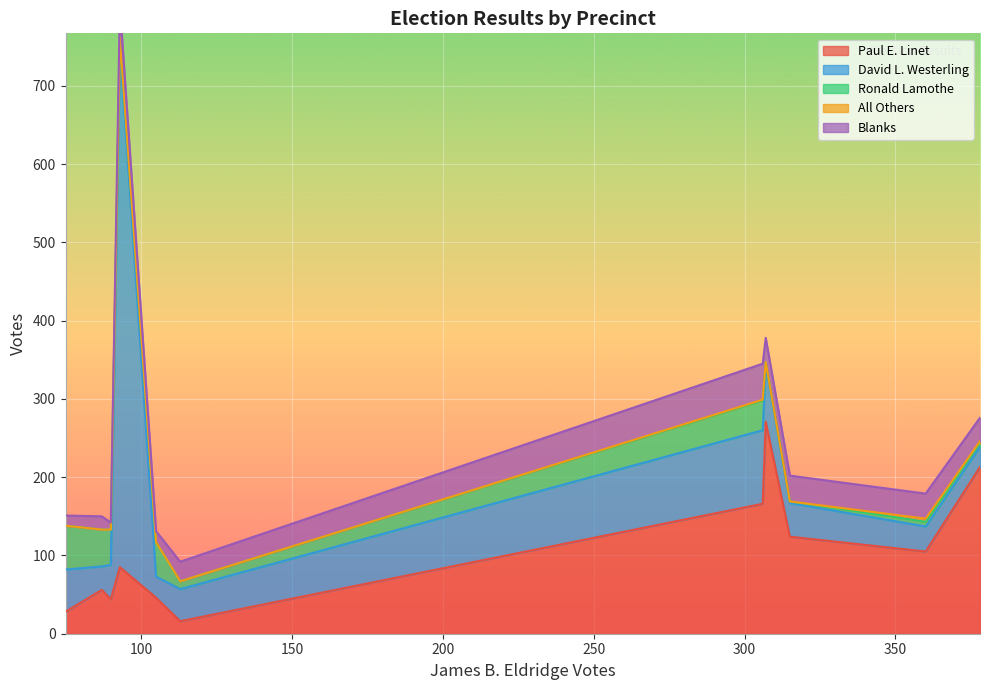

Count the number of data series in this chart.

5